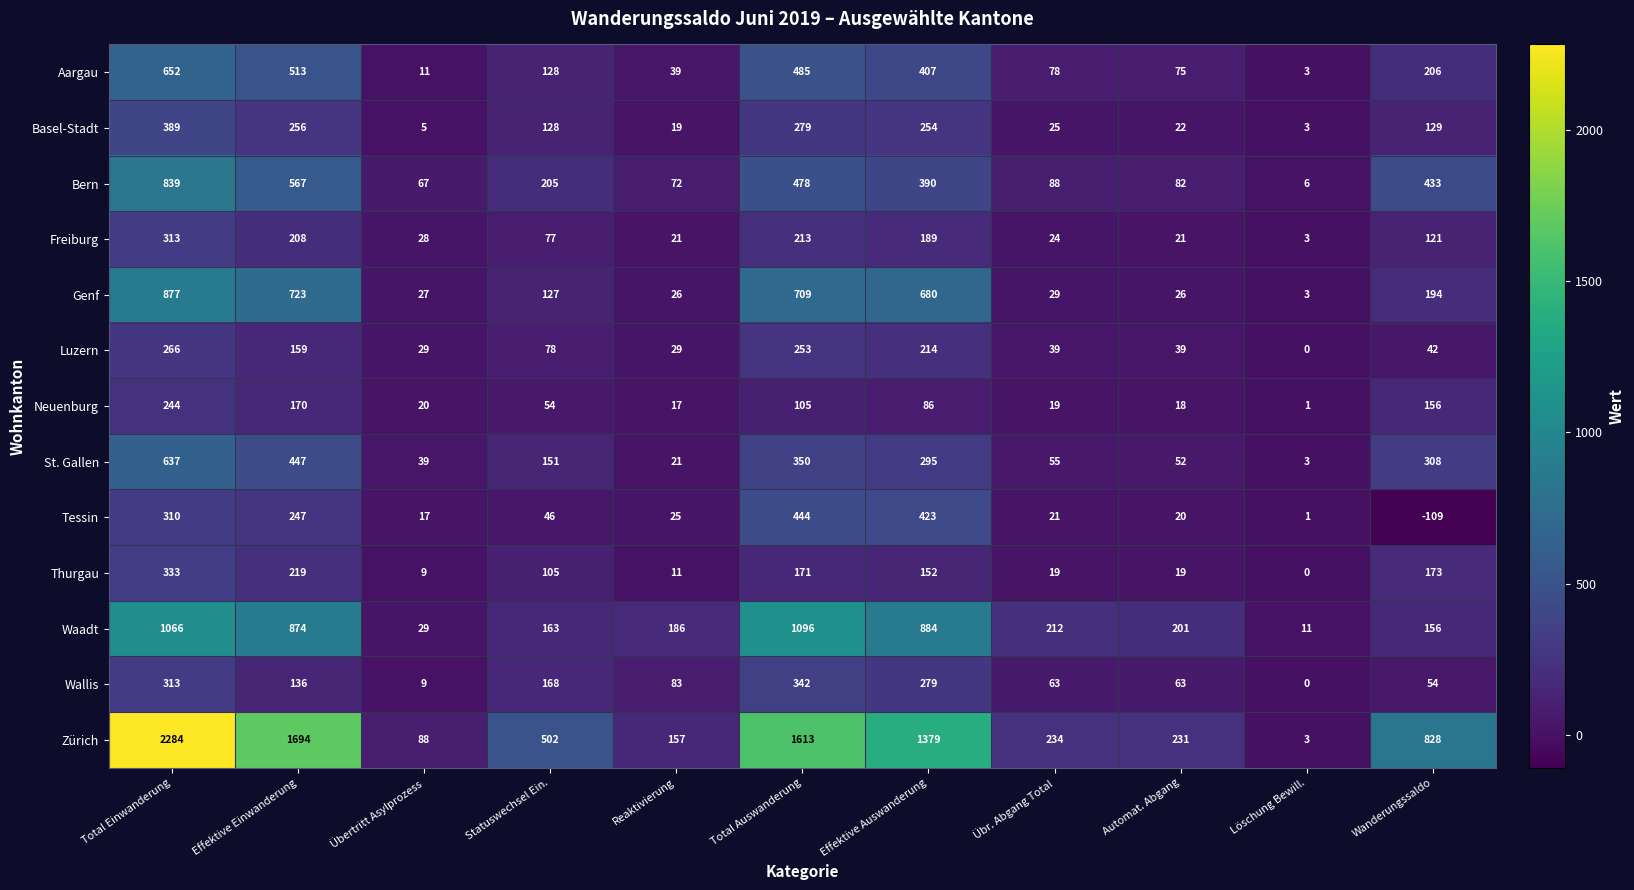

What is the smallest value displayed?

-109